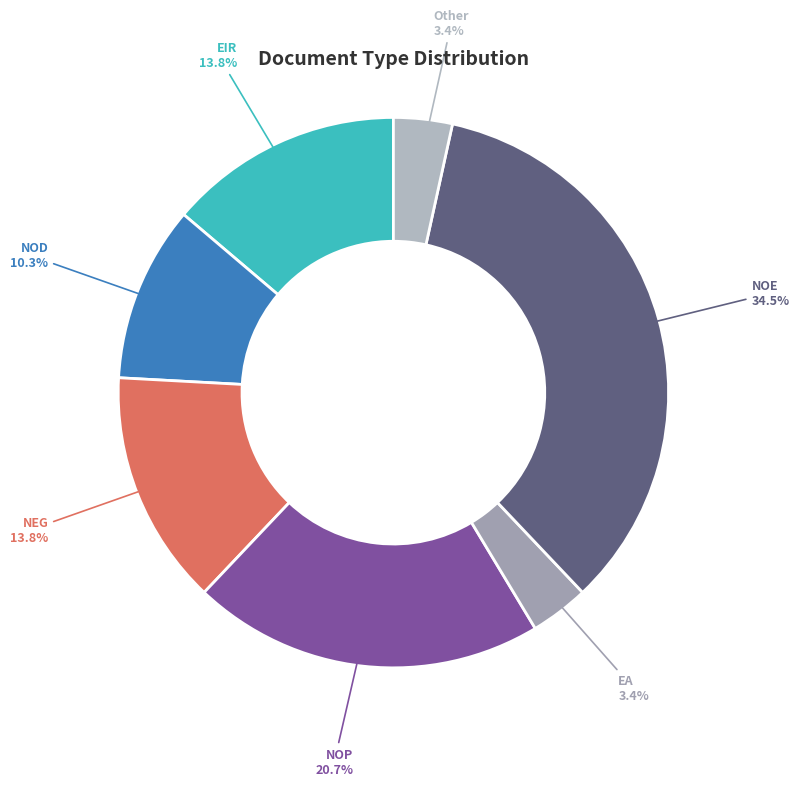

To the nearest percent, what is the average slice percentage?

14%